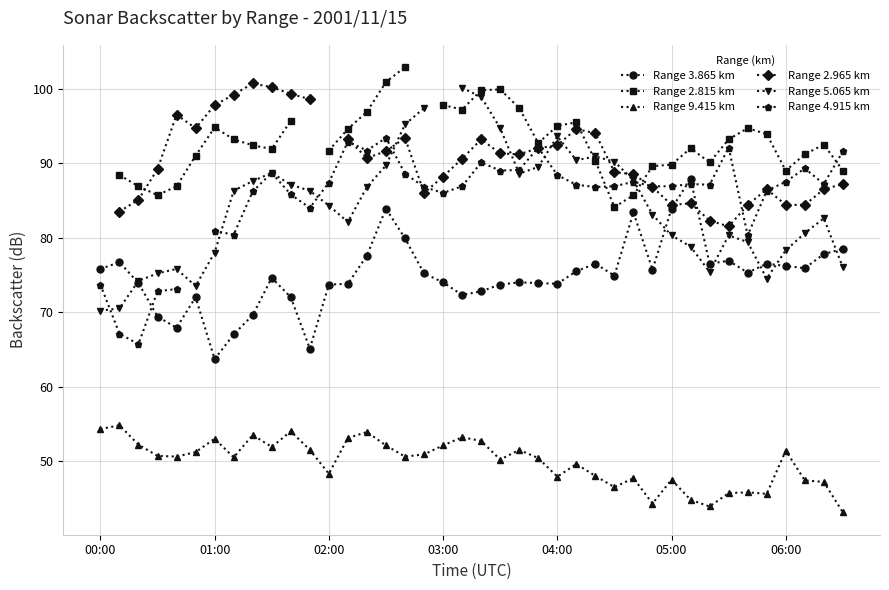

What is the smallest value displayed?

43.1